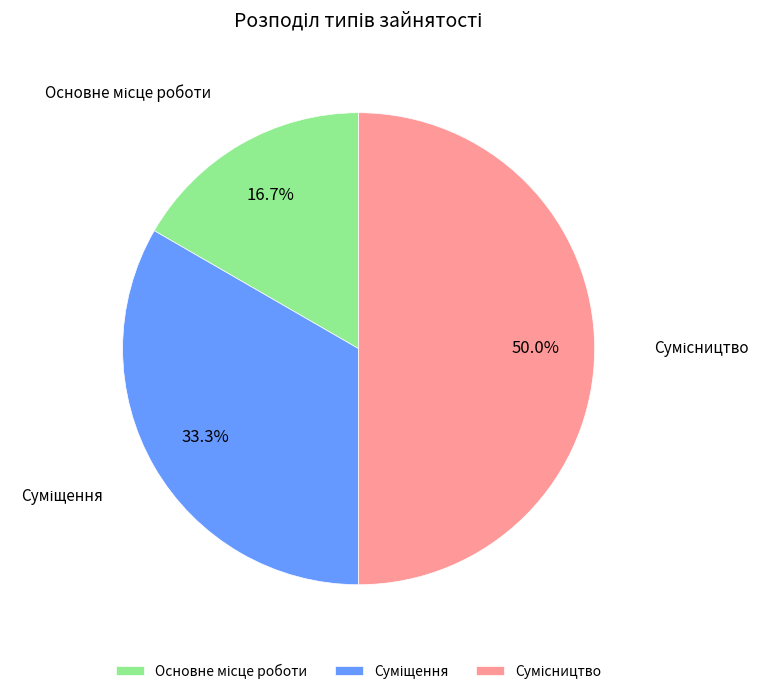

How many slices are in this pie chart?

3